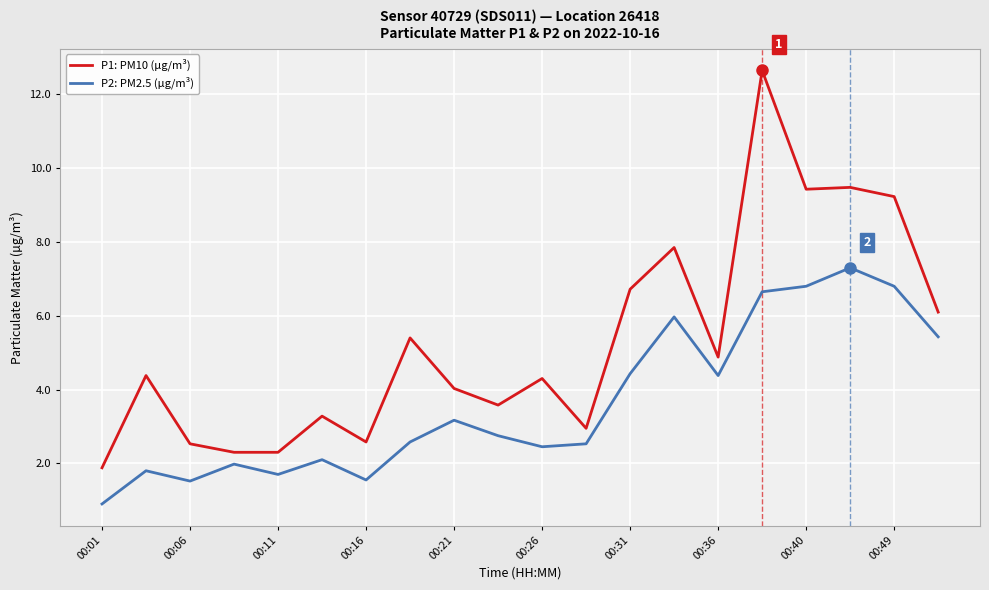

Which series has the largest total across all categories?

P1: PM10 (µg/m³)